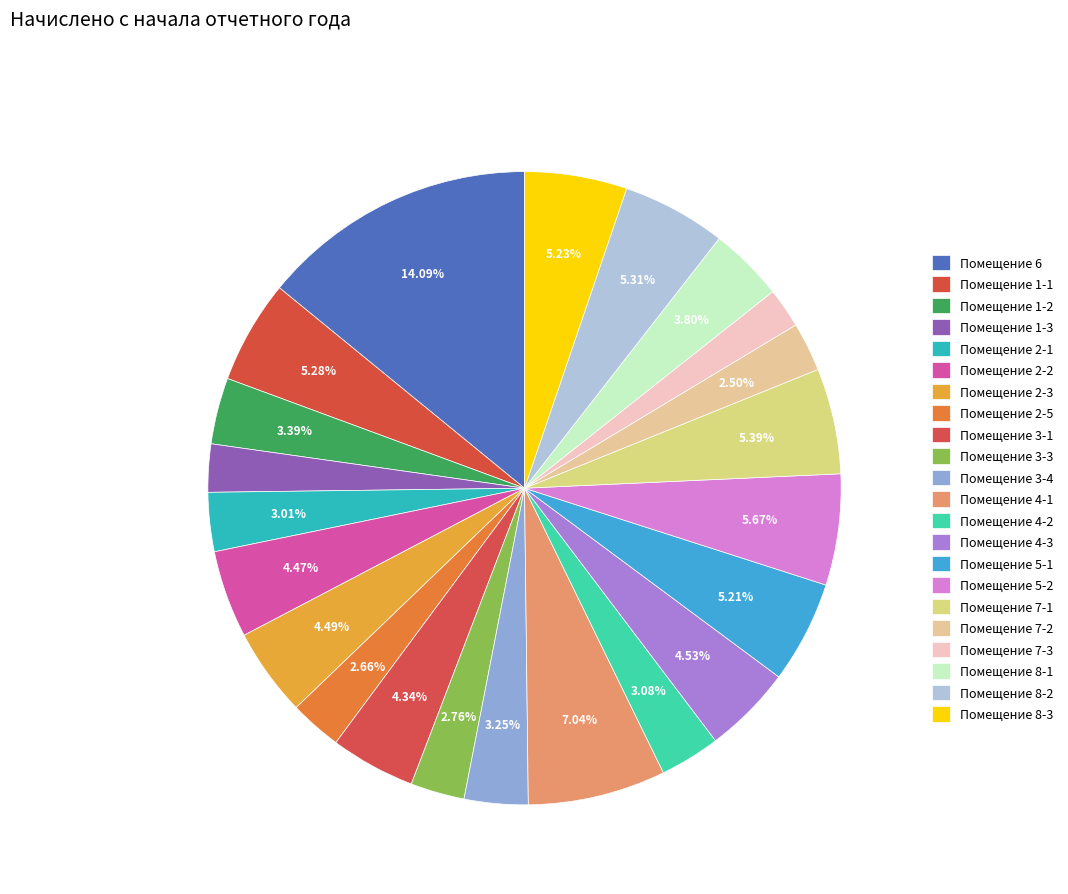

Count the number of slices in the pie.

22